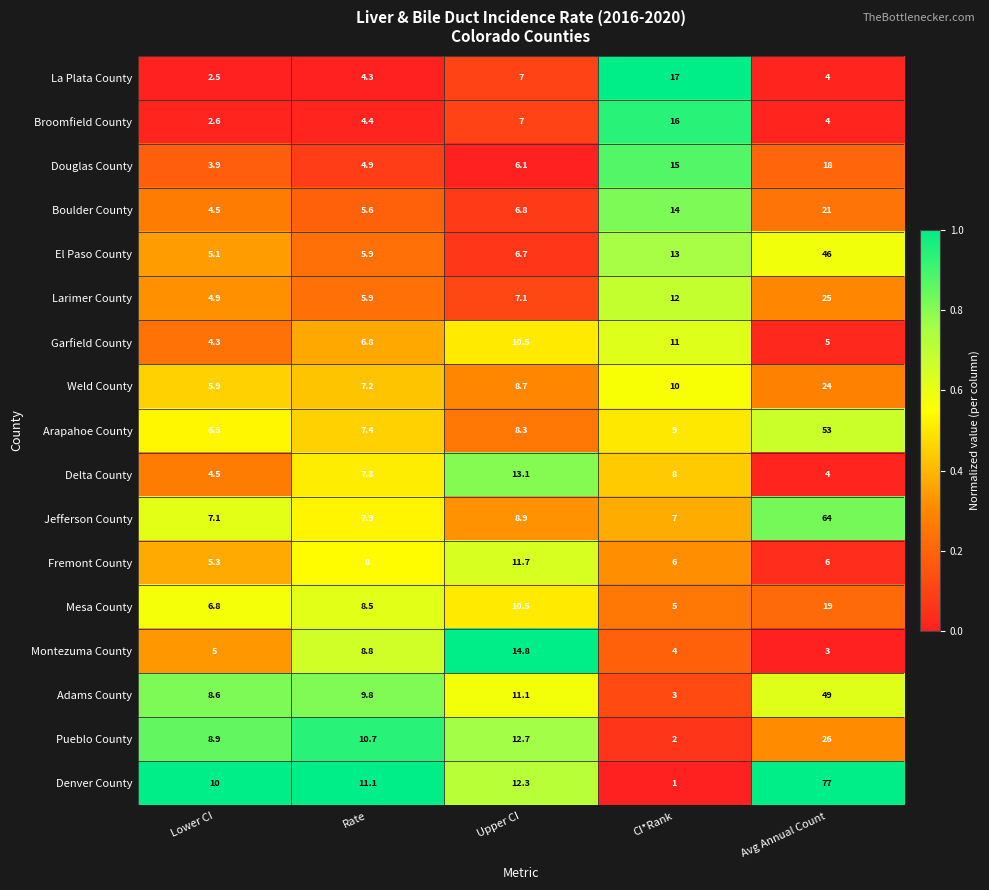

What is the difference between the El Paso County values at Avg Annual Count and Rate?

40.1